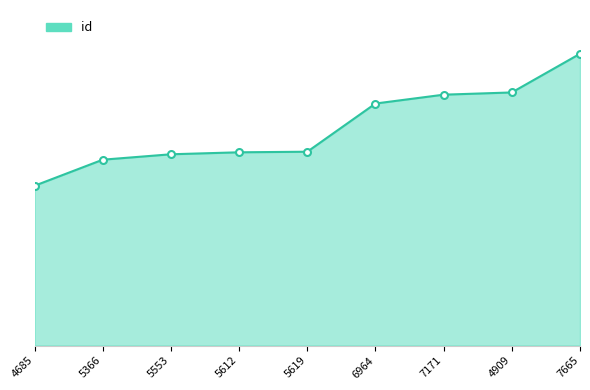

What position from the right is 5619?

5